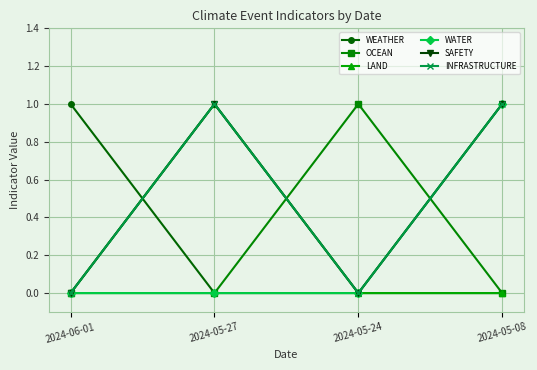

Is this an area chart (filled region under the line)?

No